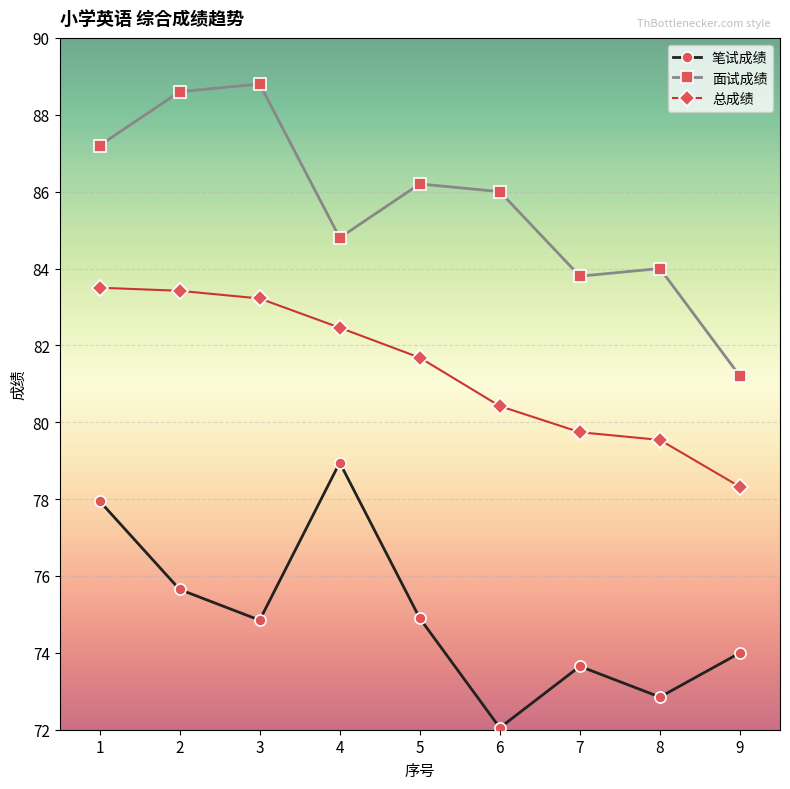

Between 3 and 9, which series saw the biggest shift?

面试成绩